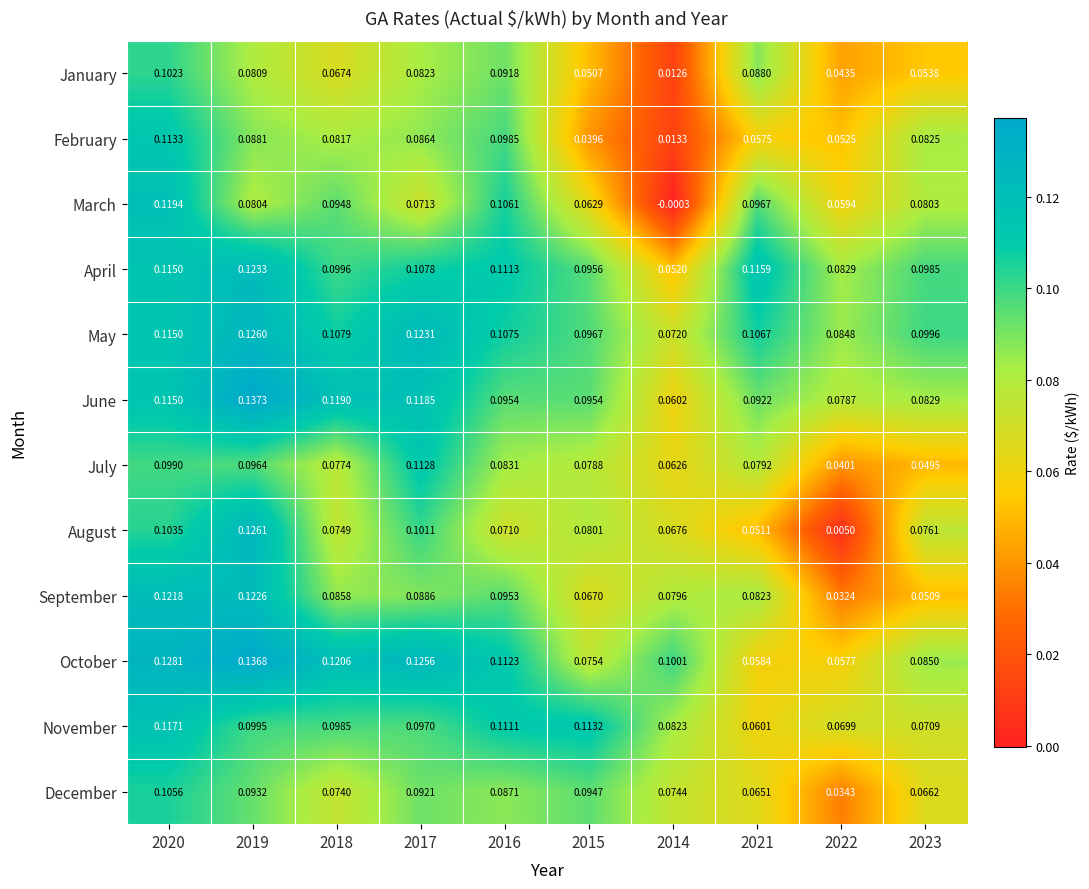

How many data points does each series have?

10